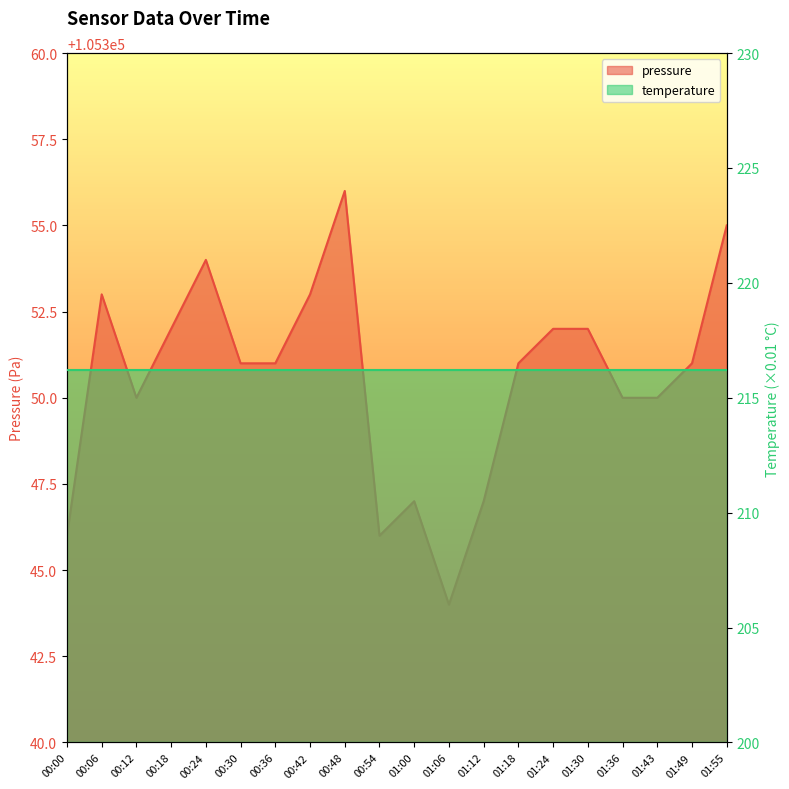

Reading left to right, list all the values displayed in this chart.

00:00=105346	00:06=105353	00:12=105350	00:18=105352	00:24=105354	00:30=105351	00:36=105351	00:42=105353	00:48=105356	00:54=105346	01:00=105347	01:06=105344	01:12=105347	01:18=105351	01:24=105352	01:30=105352	01:36=105350	01:43=105350	01:49=105351	01:55=105355